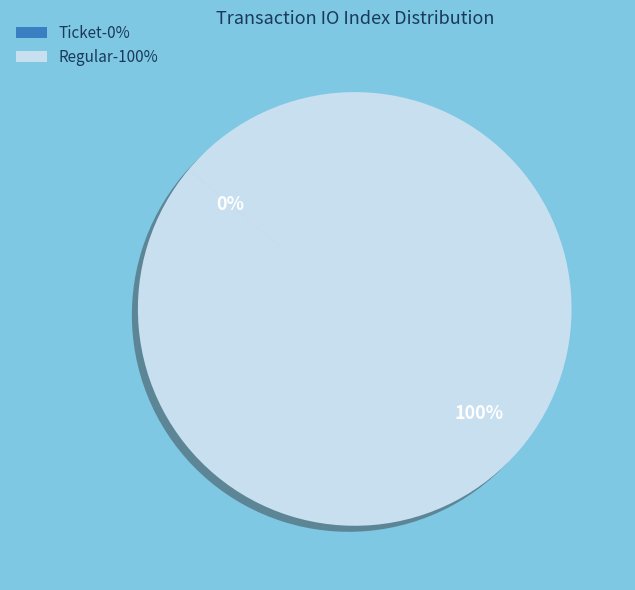

Which category has the biggest portion of the pie?

Regular